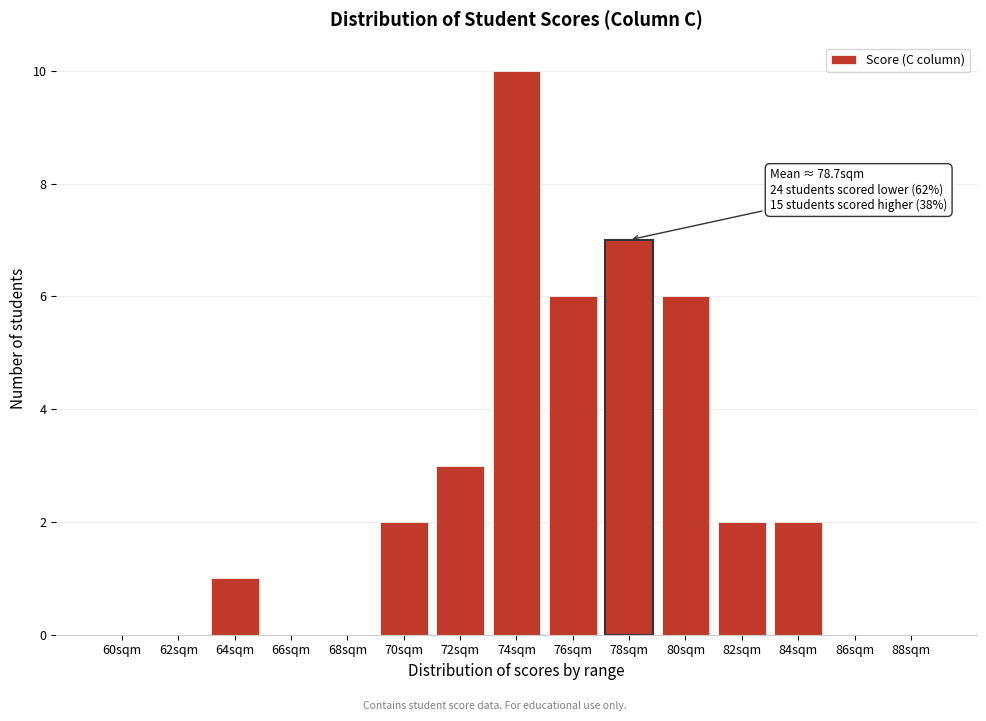

Reading left to right, list all the values displayed in this chart.

60sqm=0	62sqm=0	64sqm=1	66sqm=0	68sqm=0	70sqm=2	72sqm=3	74sqm=10	76sqm=6	78sqm=7	80sqm=6	82sqm=2	84sqm=2	86sqm=0	88sqm=0